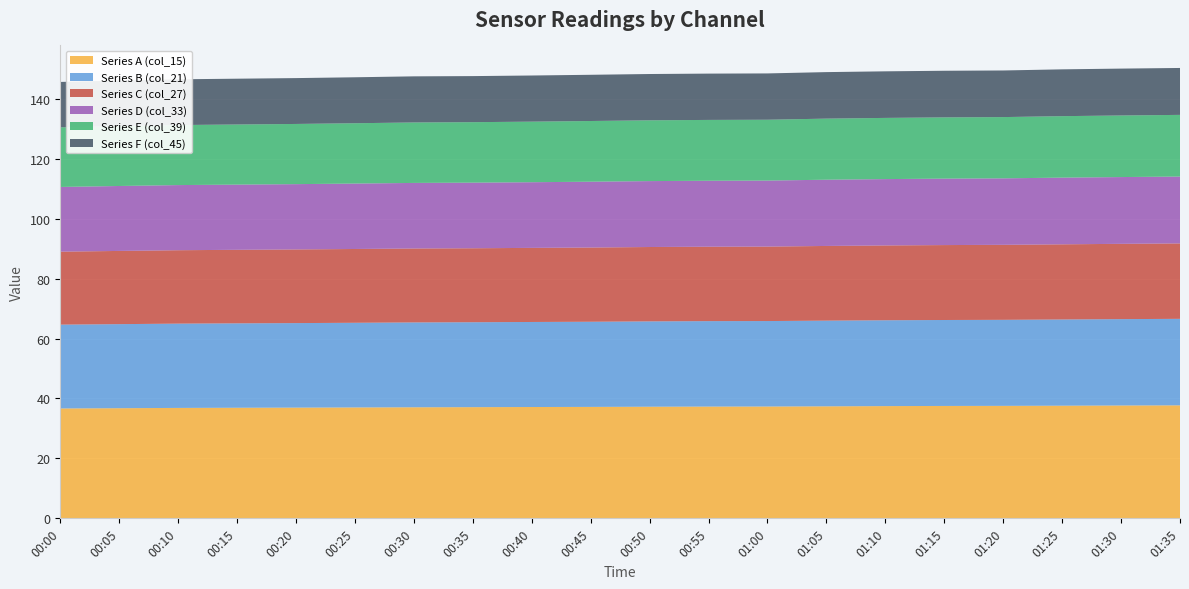

Reading left to right, what are all the values shown in this chart?

Series A (col_15): 00:00=36.7	00:05=36.8	00:10=36.9	00:15=36.9	00:20=37.0	00:25=37.0	00:30=37.1	00:35=37.1	00:40=37.1	00:45=37.2	00:50=37.3	00:55=37.3	01:00=37.3	01:05=37.4	01:10=37.5	01:15=37.5	01:20=37.5	01:25=37.6	01:30=37.7	01:35=37.7
Series B (col_21): 00:00=28.0	00:05=28.0	00:10=28.1	00:15=28.2	00:20=28.2	00:25=28.2	00:30=28.3	00:35=28.3	00:40=28.4	00:45=28.4	00:50=28.5	00:55=28.5	01:00=28.5	01:05=28.6	01:10=28.6	01:15=28.7	01:20=28.7	01:25=28.8	01:30=28.8	01:35=28.9
Series C (col_27): 00:00=24.4	00:05=24.4	00:10=24.5	00:15=24.5	00:20=24.6	00:25=24.6	00:30=24.7	00:35=24.7	00:40=24.7	00:45=24.8	00:50=24.8	00:55=24.8	01:00=24.8	01:05=24.9	01:10=25.0	01:15=25.0	01:20=25.0	01:25=25.1	01:30=25.1	01:35=25.2
Series D (col_33): 00:00=21.6	00:05=21.7	00:10=21.7	00:15=21.8	00:20=21.8	00:25=21.8	00:30=21.9	00:35=21.9	00:40=21.9	00:45=22.0	00:50=22.0	00:55=22.0	01:00=22.0	01:05=22.1	01:10=22.1	01:15=22.2	01:20=22.2	01:25=22.3	01:30=22.3	01:35=22.3
Series E (col_39): 00:00=19.9	00:05=20.0	00:10=20.0	00:15=20.1	00:20=20.1	00:25=20.1	00:30=20.2	00:35=20.2	00:40=20.2	00:45=20.3	00:50=20.3	00:55=20.3	01:00=20.3	01:05=20.4	01:10=20.4	01:15=20.4	01:20=20.4	01:25=20.5	01:30=20.6	01:35=20.6
Series F (col_45): 00:00=15.2	00:05=15.2	00:10=15.3	00:15=15.3	00:20=15.3	00:25=15.3	00:30=15.4	00:35=15.4	00:40=15.4	00:45=15.4	00:50=15.4	00:55=15.5	01:00=15.5	01:05=15.5	01:10=15.5	01:15=15.6	01:20=15.6	01:25=15.6	01:30=15.6	01:35=15.7